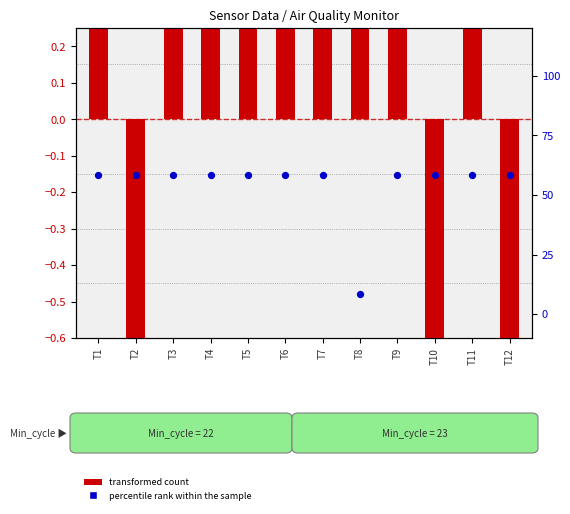

At how many categories does at least one series exceed 27?

11